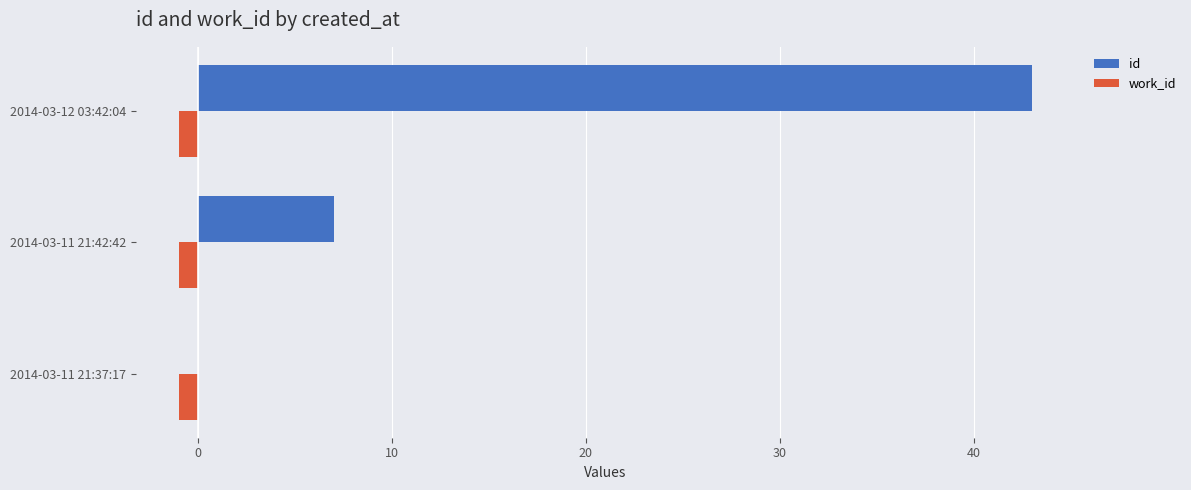

True or false: id has a value of 43 at 2014-03-12 03:42:04.

True